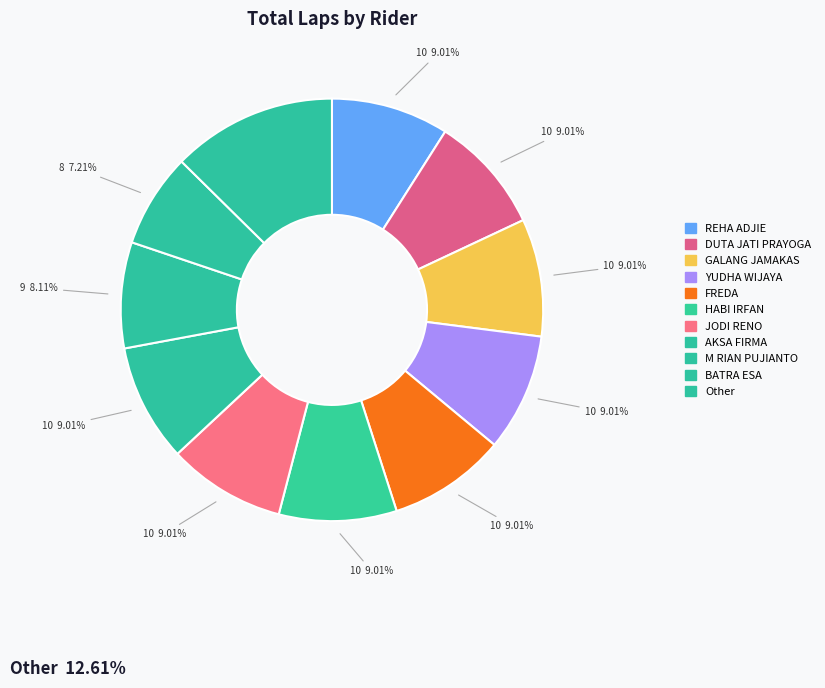

Count the number of slices in the pie.

11